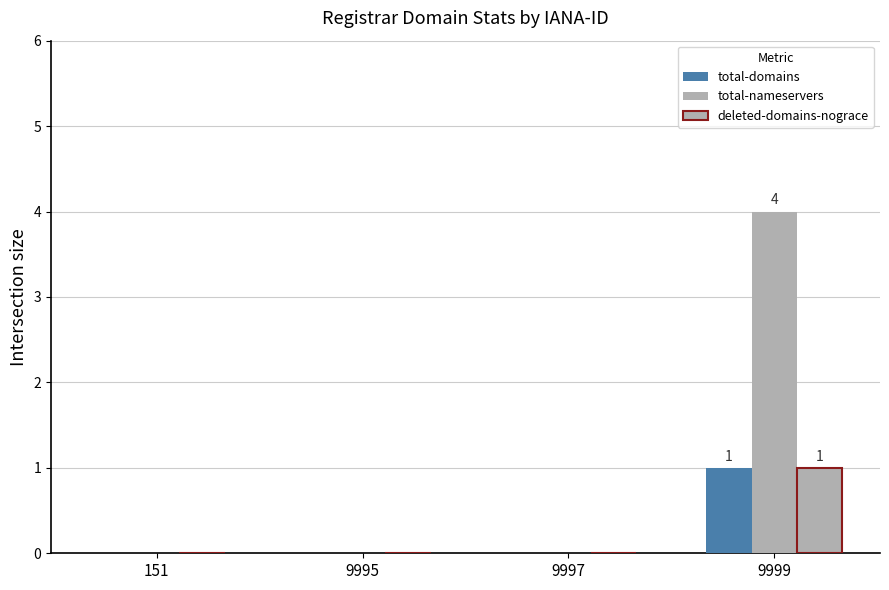

At 9999, list the series in order from largest to smallest.

total-nameservers, total-domains, deleted-domains-nograce